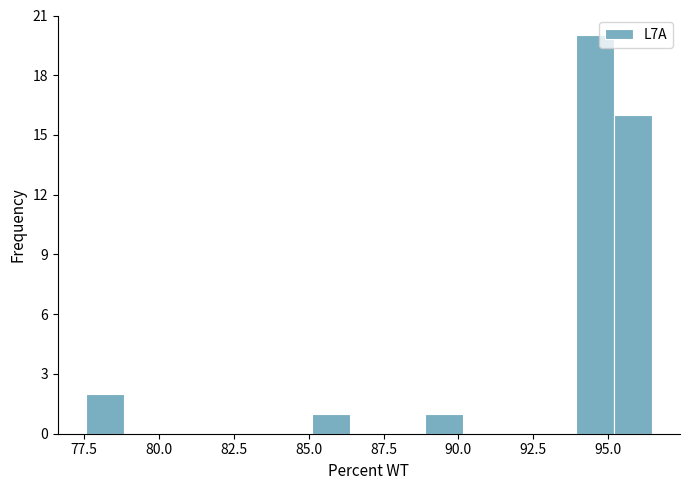

Read against the x-axis, roughly where is the centre of the tallest bar?

94.5